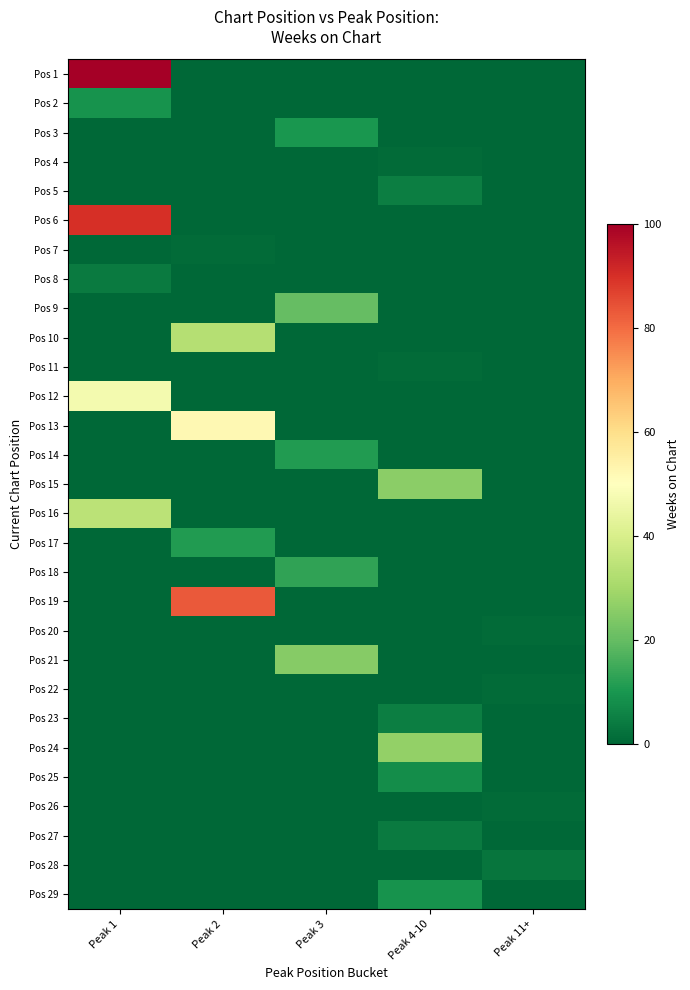

At how many categories does at least one series exceed 32?

2